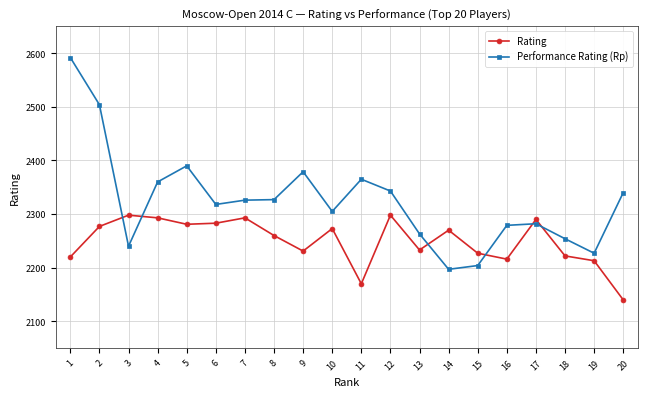

Is the value of Rating at 6 greater than the value of Performance Rating (Rp) at 1?

No